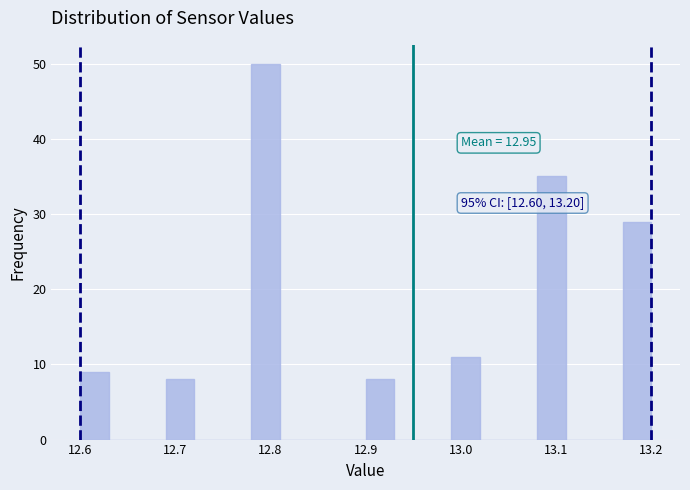

Read against the x-axis, roughly where is the centre of the tallest bar?

12.80